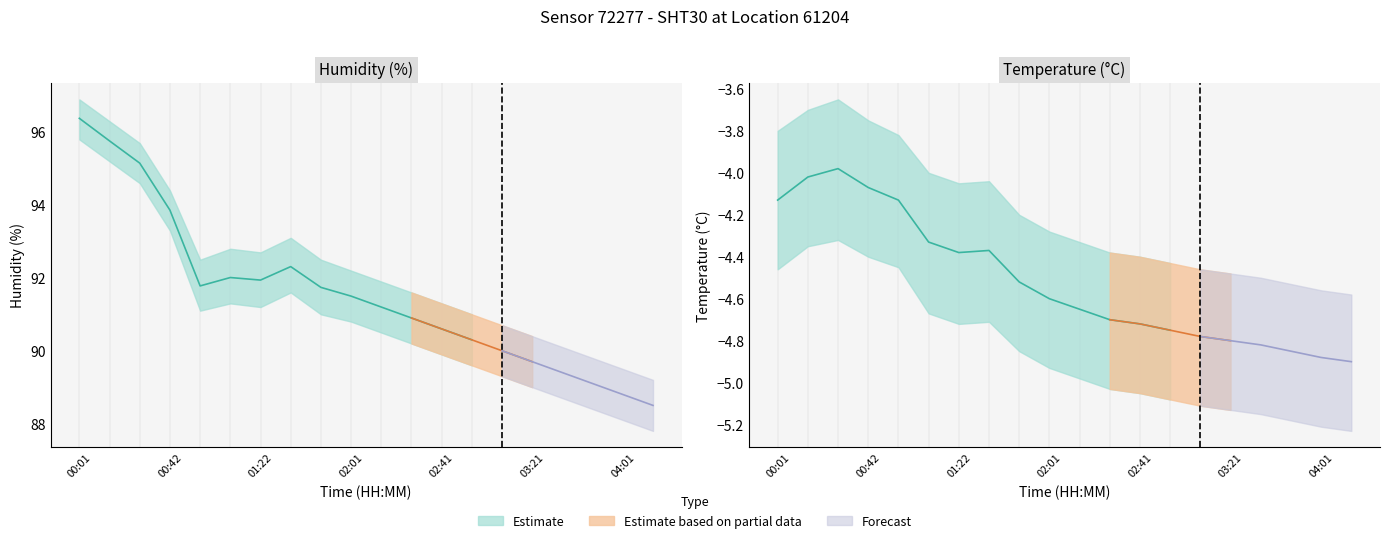

What position from the right is 04:14?

1